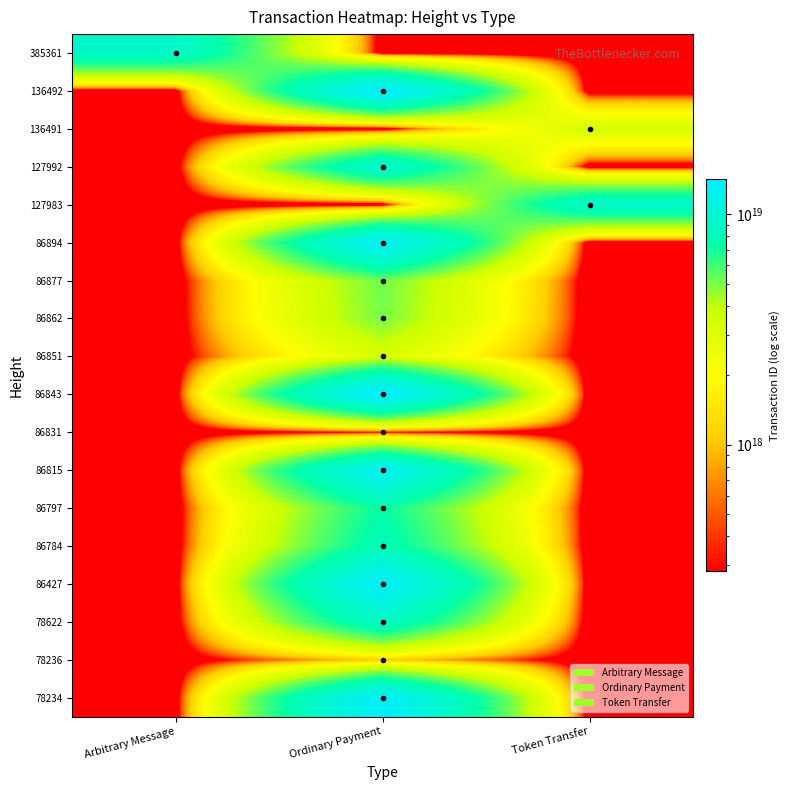

What is the difference between the highest and lowest values at Ordinary Payment?

14170191513403738112